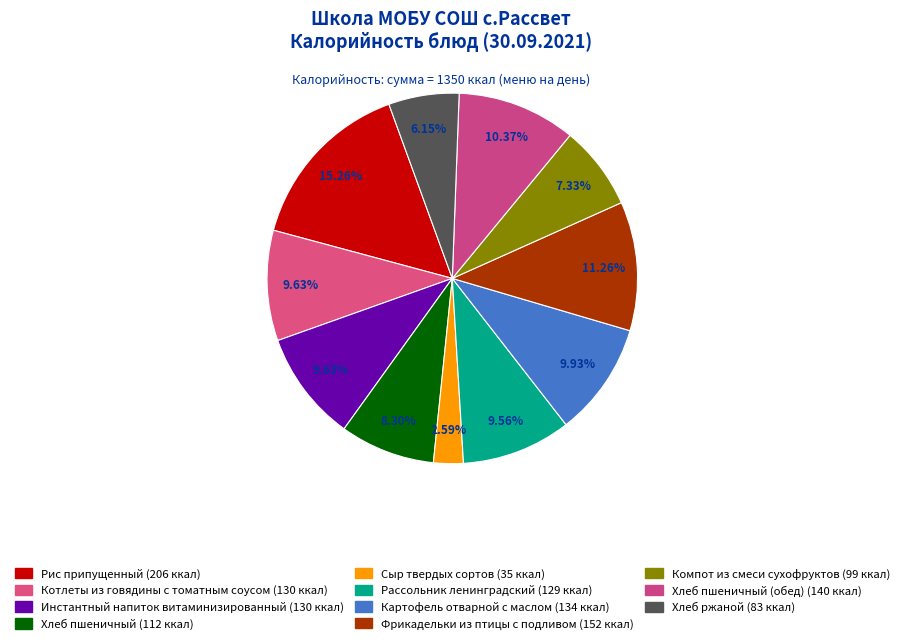

How many segments does this pie chart have?

11